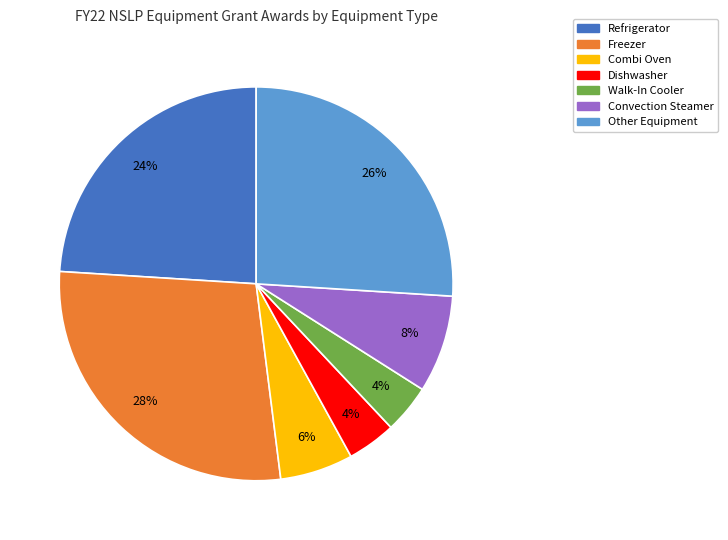

True or false: Freezer accounts for 18% of the total.

False